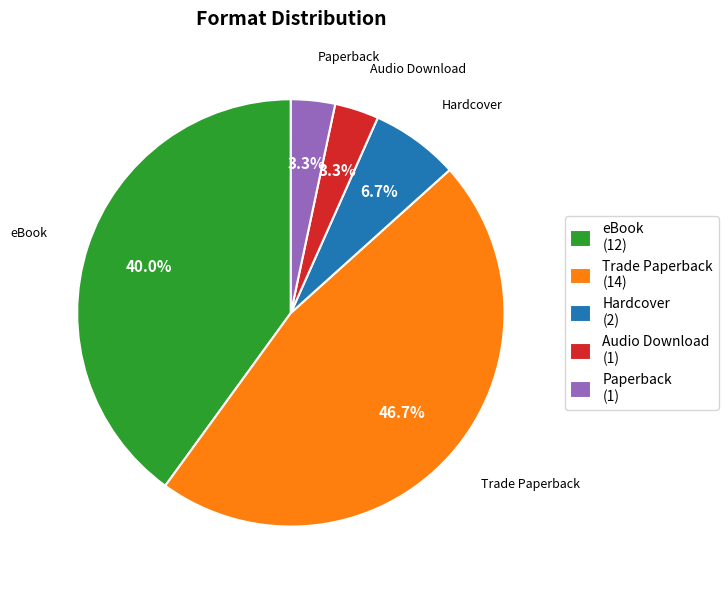

Is there a majority slice in this chart?

No